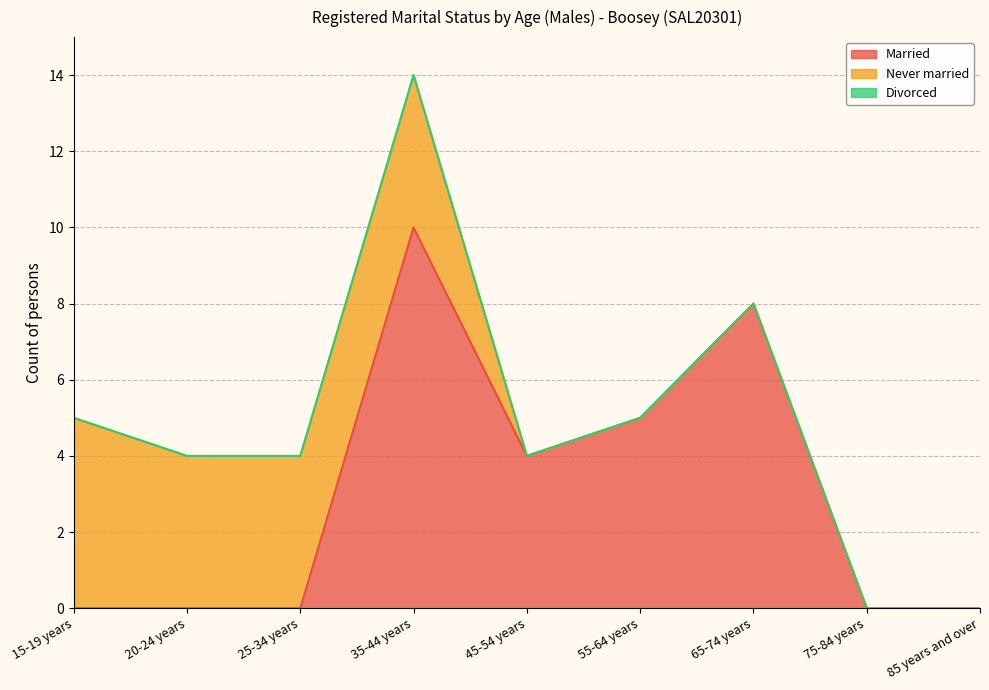

Reading left to right, list all the values displayed in this chart.

Married: 15-19 years=0	20-24 years=0	25-34 years=0	35-44 years=10	45-54 years=4	55-64 years=5	65-74 years=8	75-84 years=0	85 years and over=0
Never married: 15-19 years=5	20-24 years=4	25-34 years=4	35-44 years=4	45-54 years=0	55-64 years=0	65-74 years=0	75-84 years=0	85 years and over=0
Divorced: 15-19 years=0	20-24 years=0	25-34 years=0	35-44 years=0	45-54 years=0	55-64 years=0	65-74 years=0	75-84 years=0	85 years and over=0